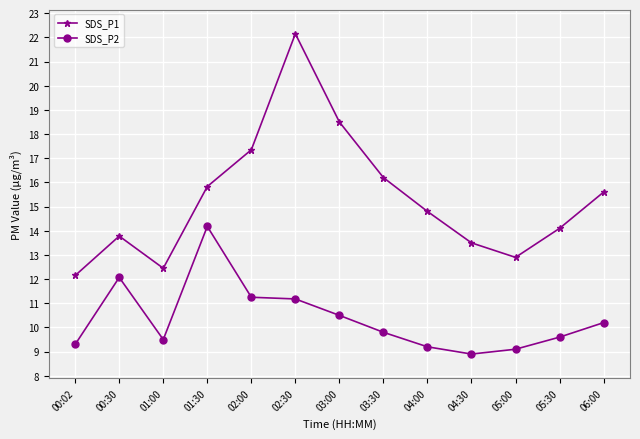

Does the chart have visible grid lines?

Yes